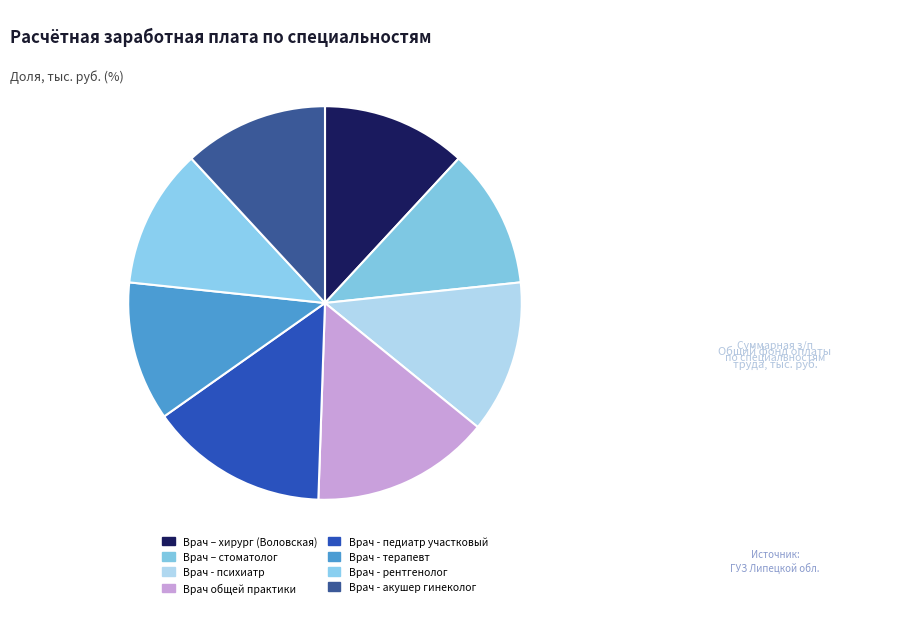

Do Врач - педиатр участковый and Врач – стоматолог together represent more than half of the pie?

No